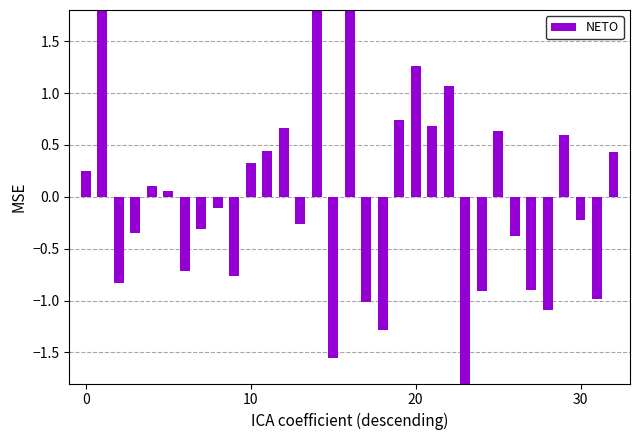

Reading right to left, extract all data points from this chart.

0.4	-1.0	-0.2	0.6	-1.1	-0.9	-0.4	0.6	-0.9	-1.8	1.1	0.7	1.3	0.7	-1.3	-1.0	1.8	-1.6	2.4	-0.3	0.7	0.4	0.3	-0.8	-0.1	-0.3	-0.7	0.1	0.1	-0.3	-0.8	2.0	0.2